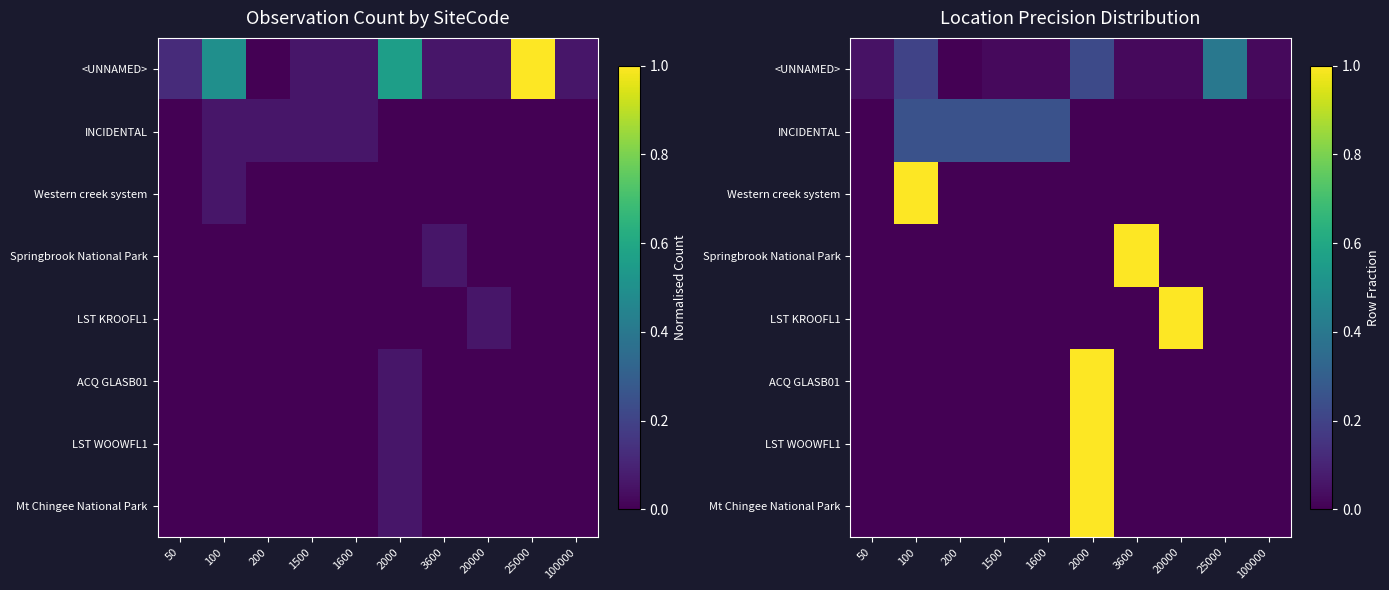

Which series changed the most between 25000 and 100000?

<UNNAMED>